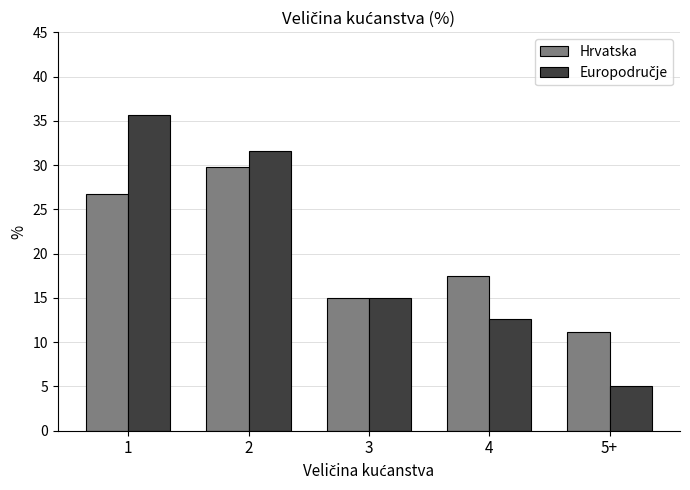

Rank the categories by Hrvatska value from lowest to highest.

5+, 3, 4, 1, 2